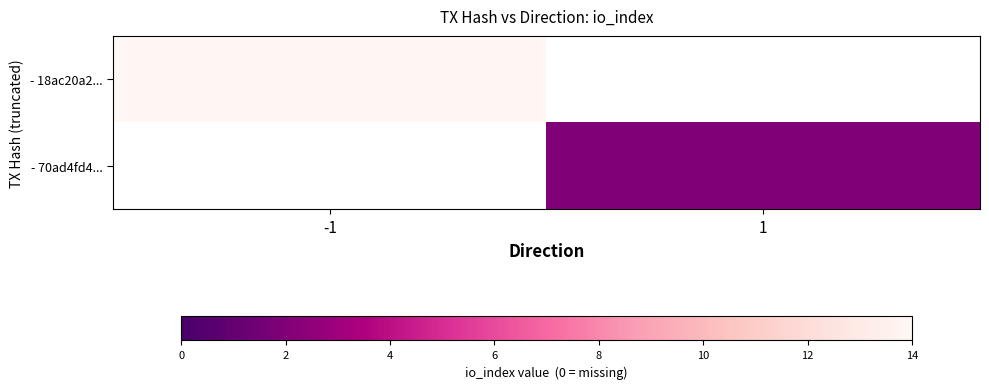

Where is - 18ac20a2... nearest to the value 14?

-1